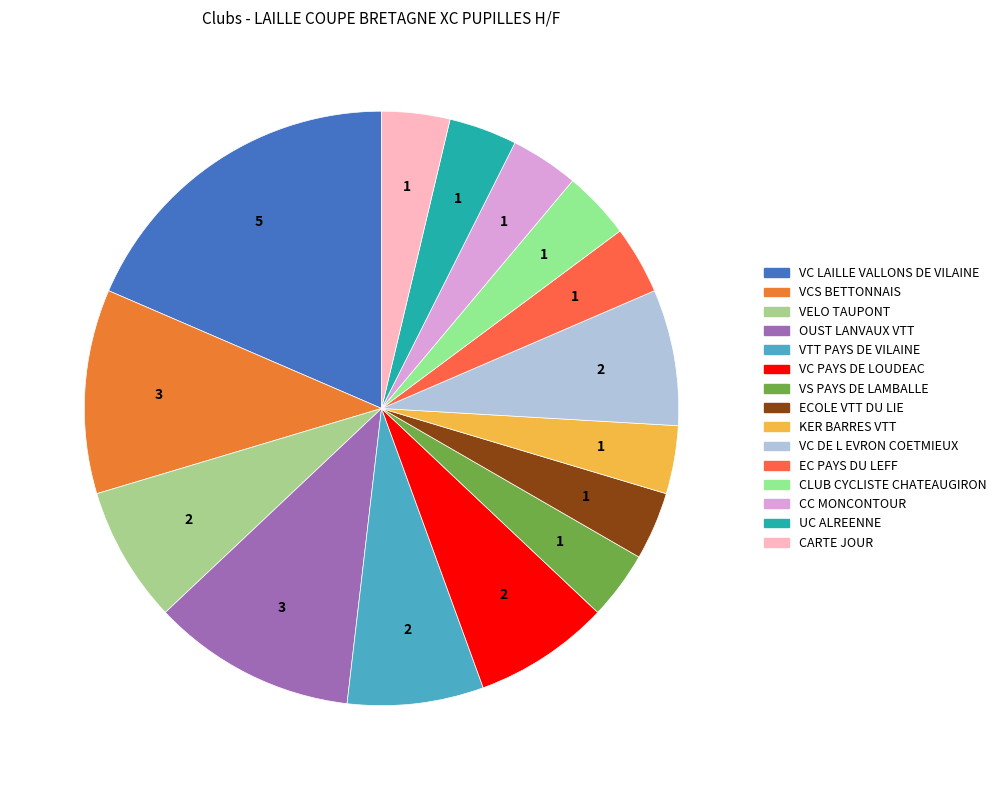

How much of the chart is everything except VC DE L EVRON COETMIEUX?

92.6%